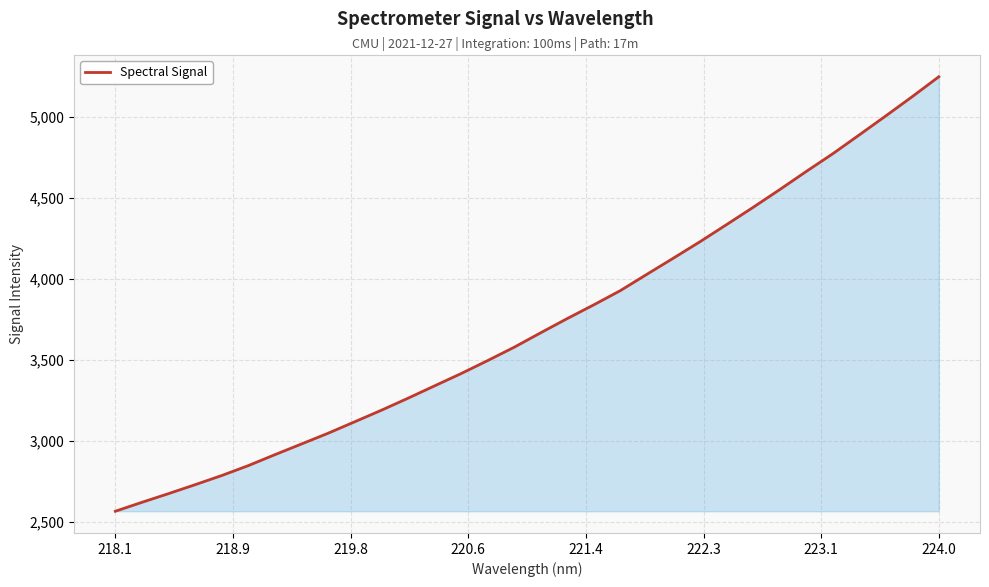

What is the difference between the maximum and minimum values?

2683.0